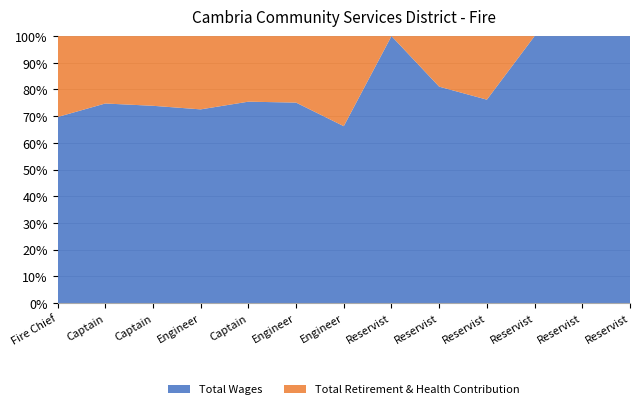

Reading right to left, extract all data points from this chart.

Total Wages: 8080	8960	12713	15332	19456	19692	69662	89303	108567	109331	124308	135484	135903
Total Retirement & Health Contribution: 0	0	0	4791	4546	0	35471	29625	35339	41355	43911	45745	59114